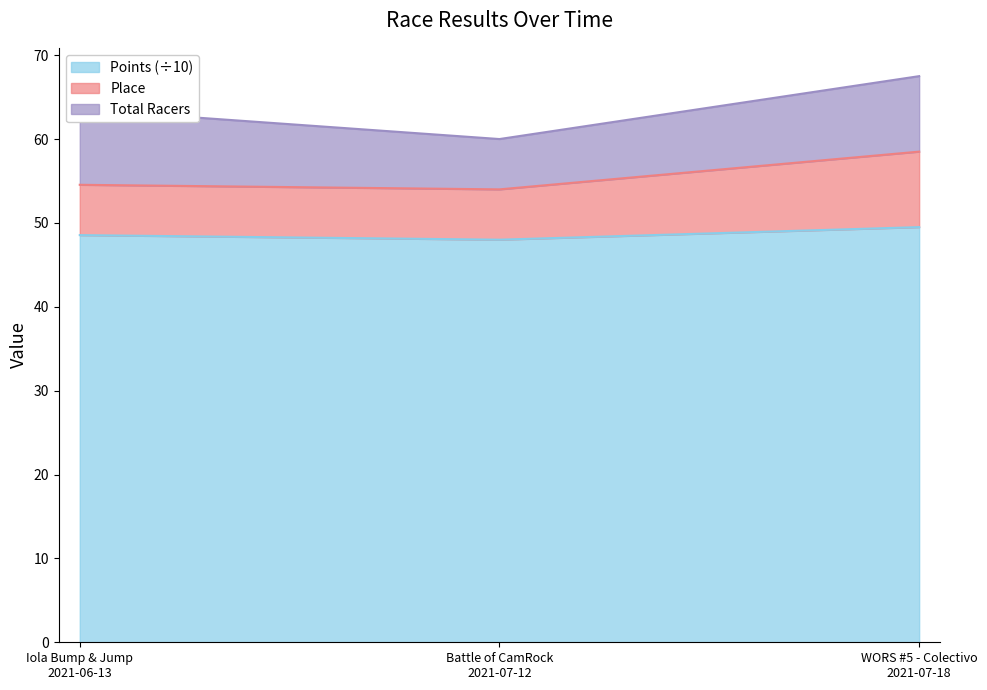

What is the maximum value for Points (÷10)?

49.5